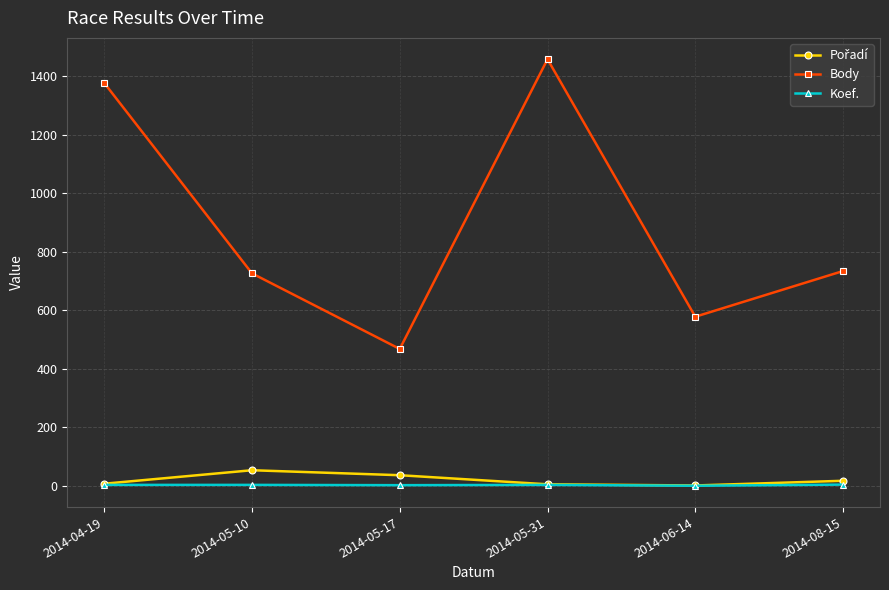

Between 2014-05-10 and 2014-05-31, which series saw the biggest shift?

Body